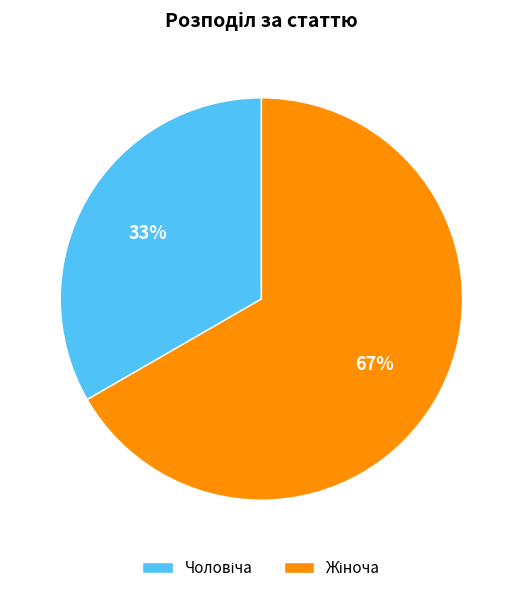

Is there any slice that represents more than half of the pie?

Yes